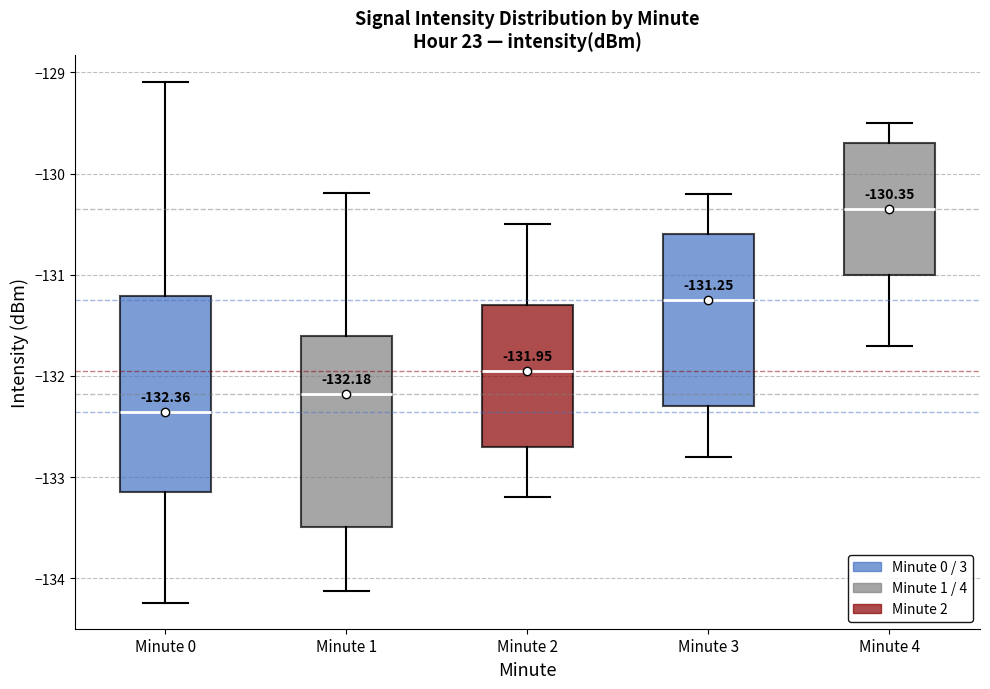

Which box's median line is the highest?

Minute 4